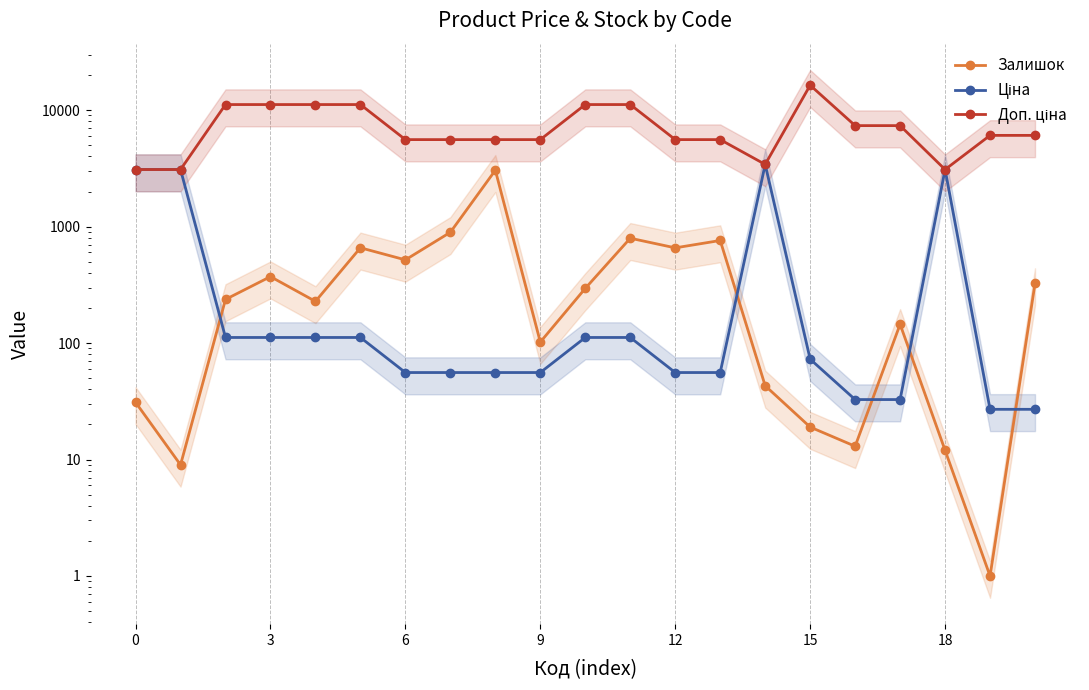

What is the difference between the maximum and minimum values in the Залишок series?

3047.0